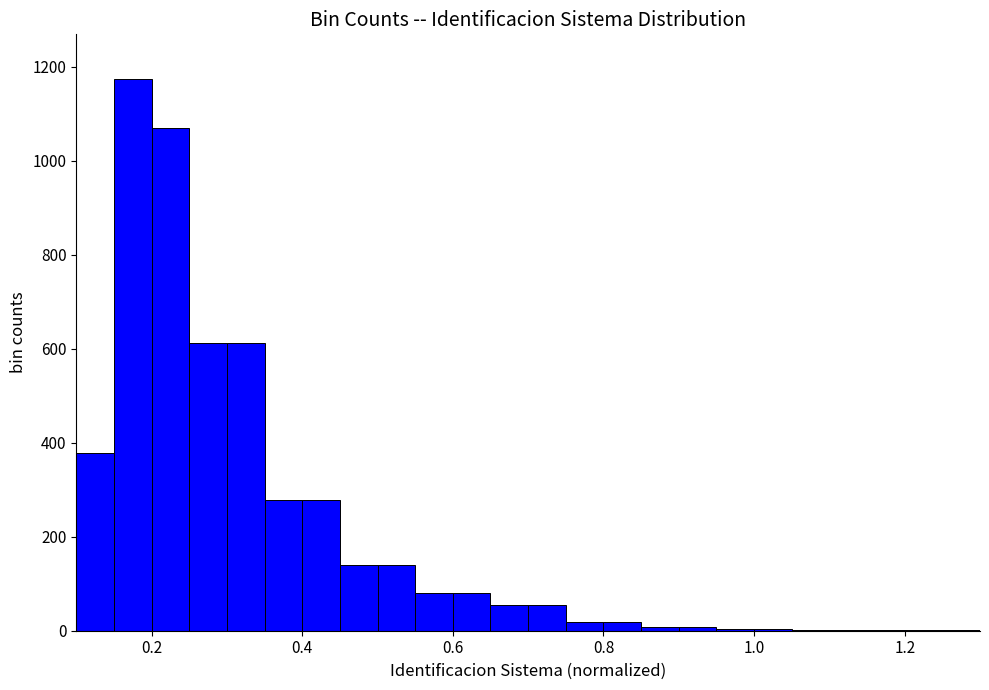

Read against the x-axis, roughly where is the centre of the tallest bar?

0.18